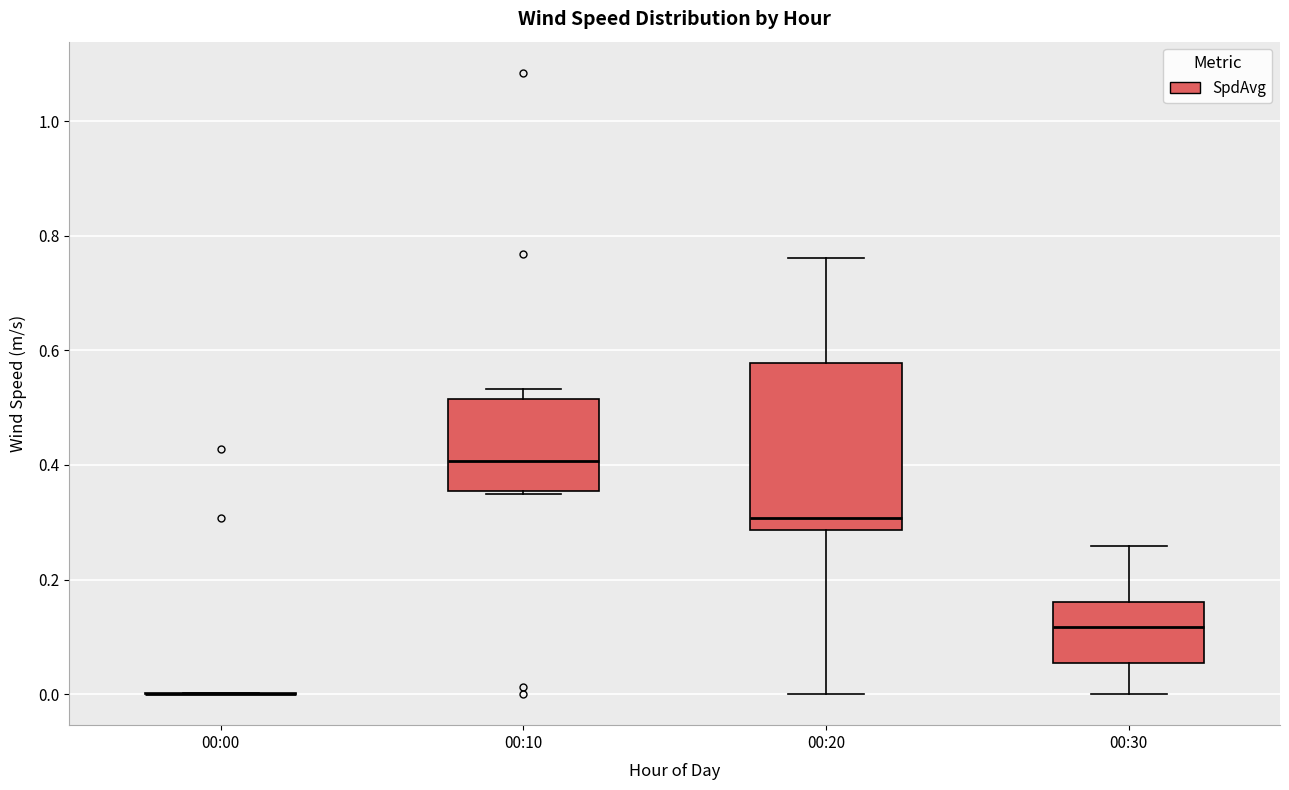

Which box is the tallest, from its lower edge to its upper edge?

00:20